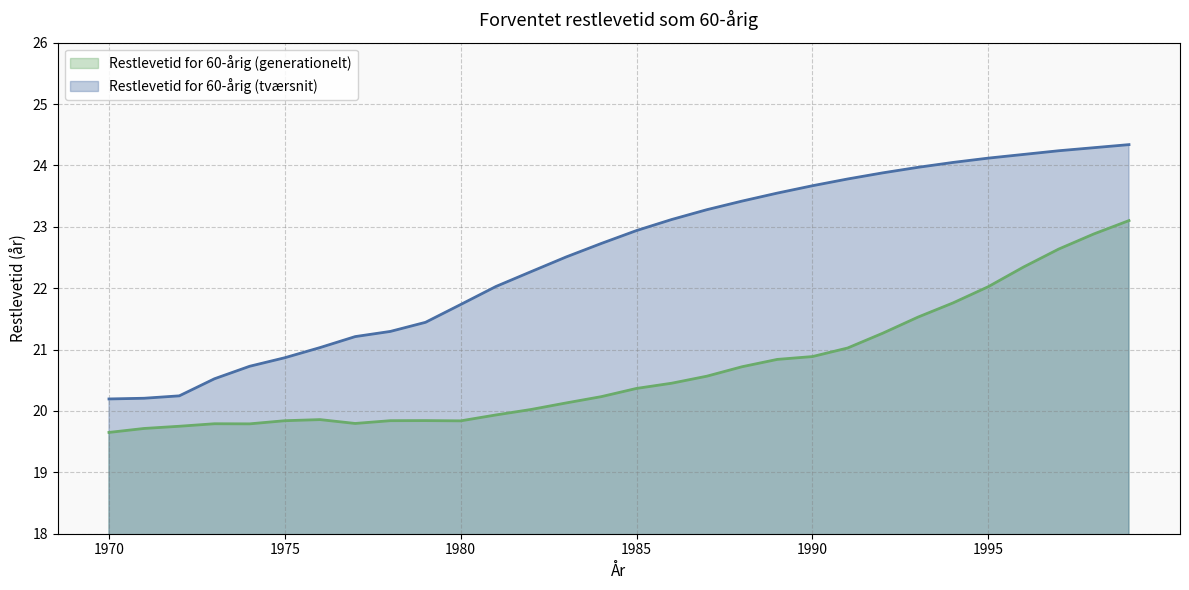

What is the greatest value displayed?

24.3